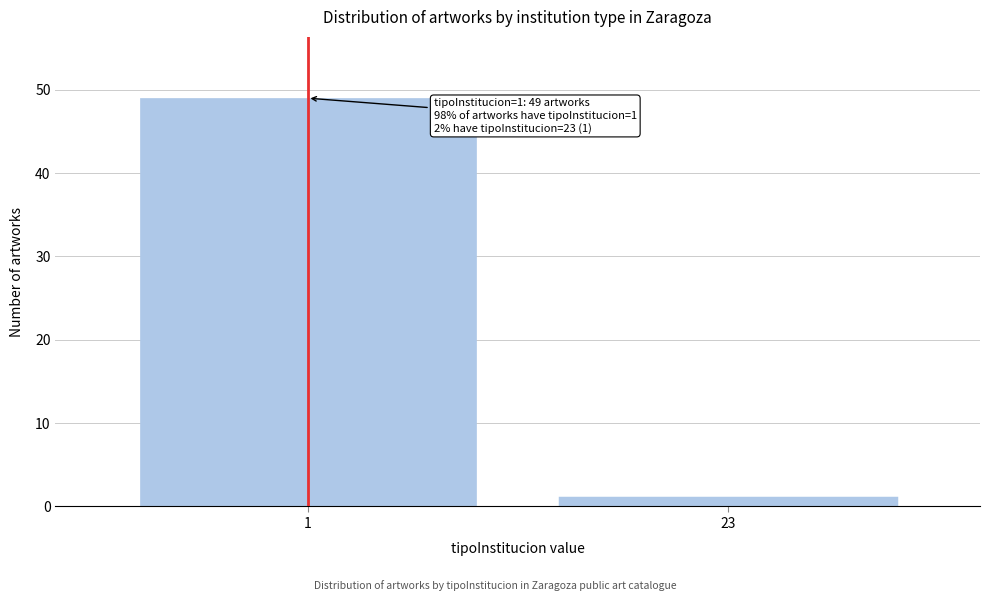

Reading right to left, list all the values displayed in this chart.

1	49